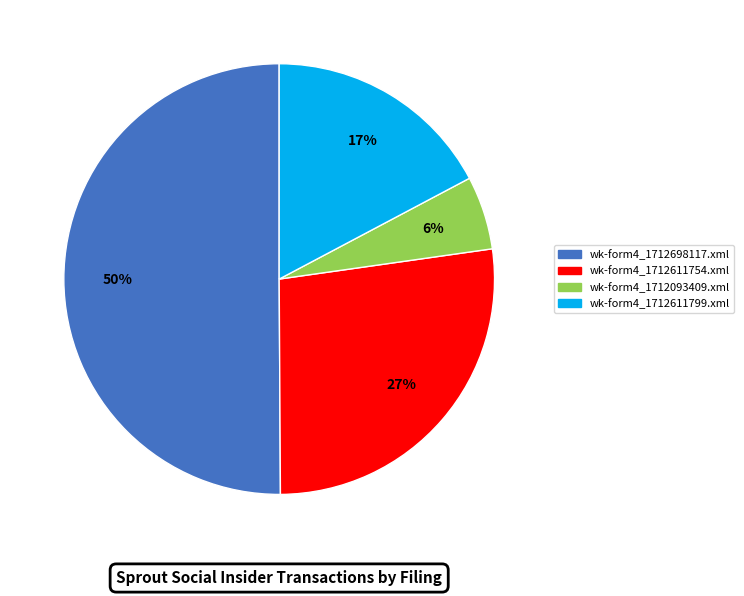

Approximately how many times larger is the value at wk-form4_1712093409.xml compared to wk-form4_1712611754.xml?

0.2